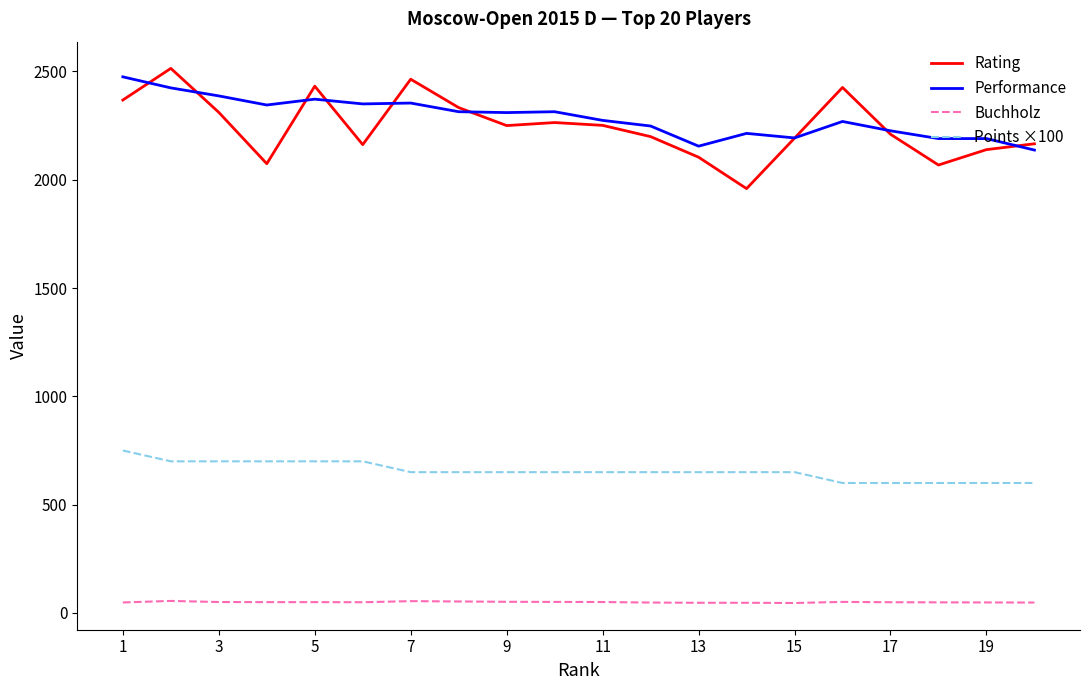

Which series has the widest spread of values?

Rating